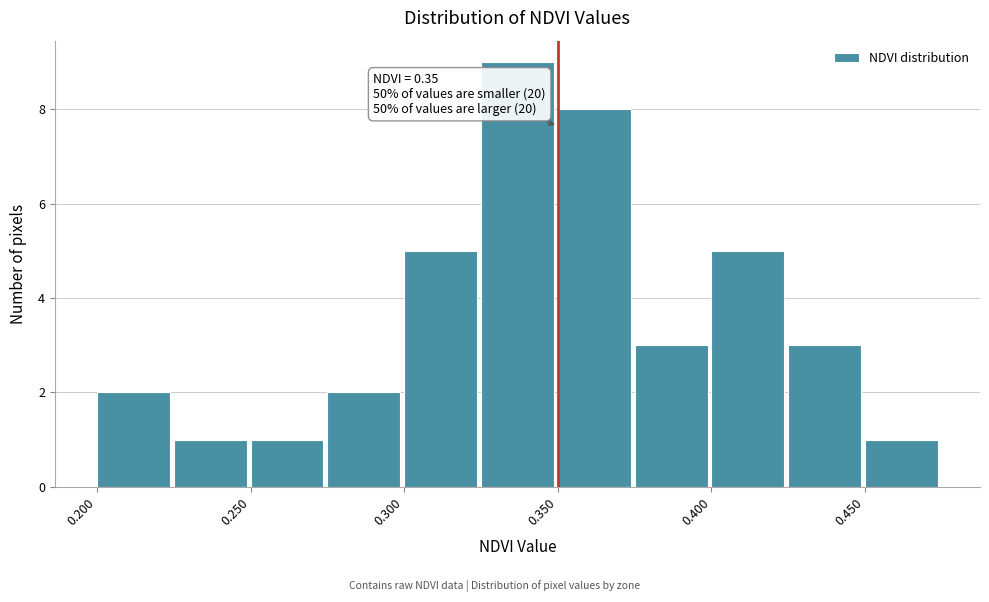

Over which range of the x-axis is the bar tallest?

0.325 to 0.350